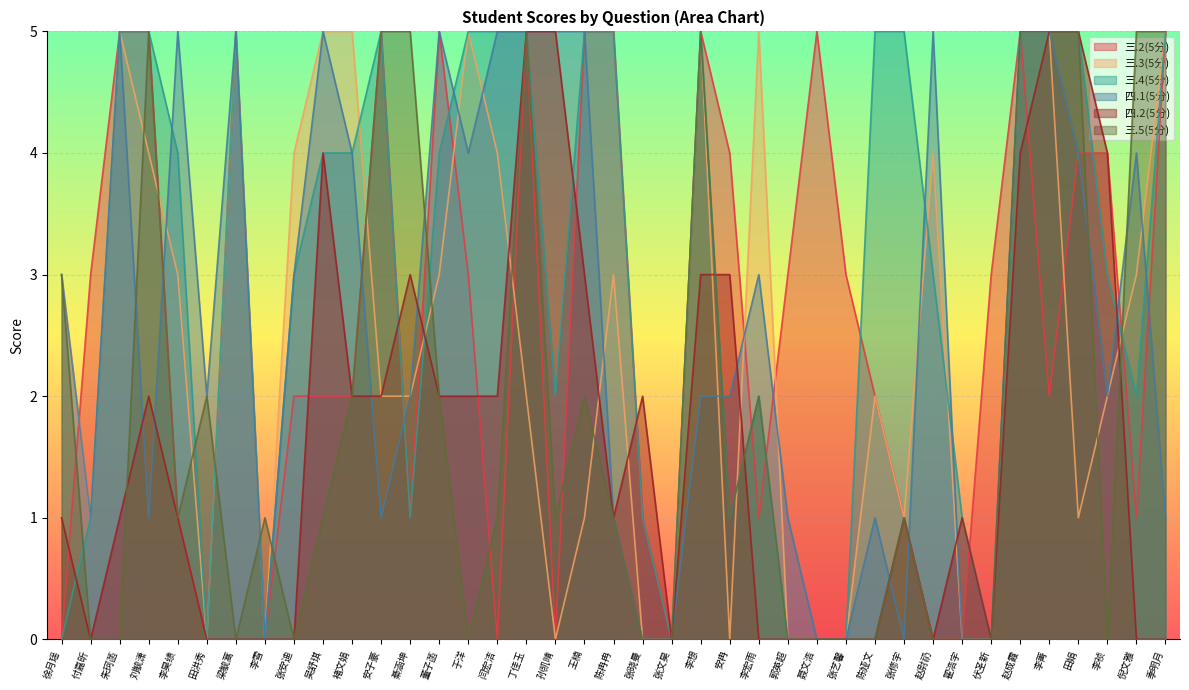

How many intersections are there between 三.2(5分) and 三.4(5分)?

7